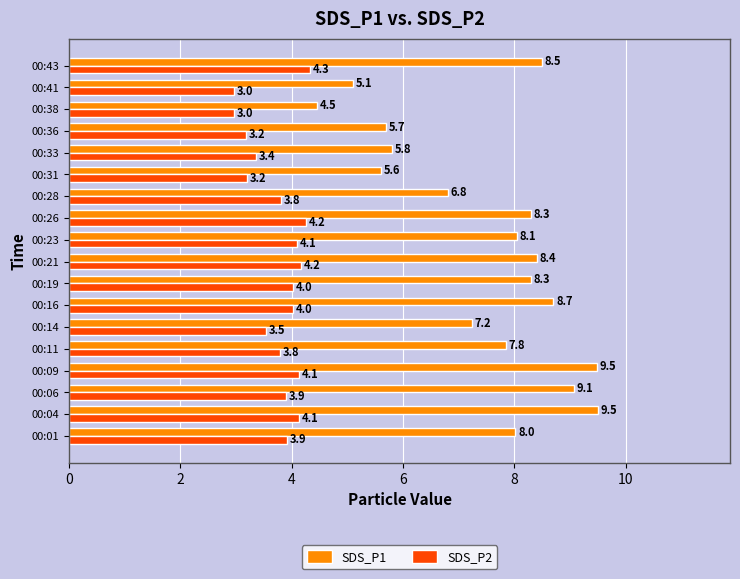

At how many categories does at least one series exceed 8?

10